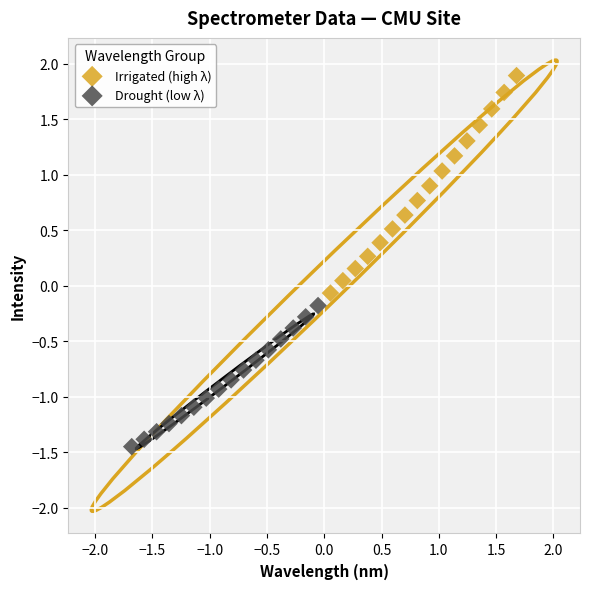

Which series contains the lowest Y value?

Drought (low λ)